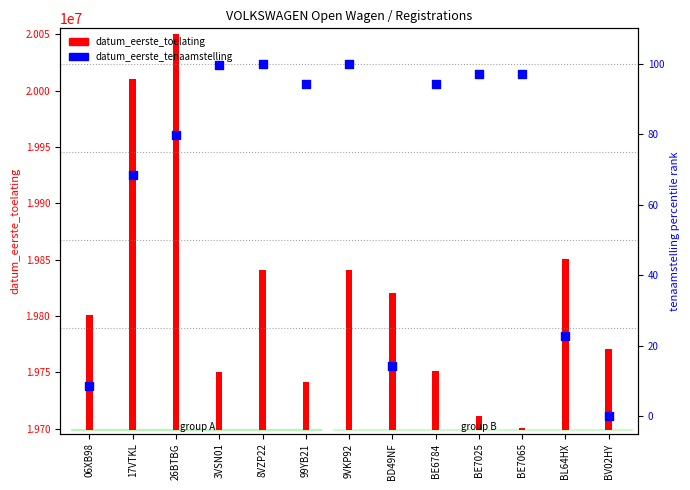

Which has a higher value, BD49NF or 06XB98?

BD49NF